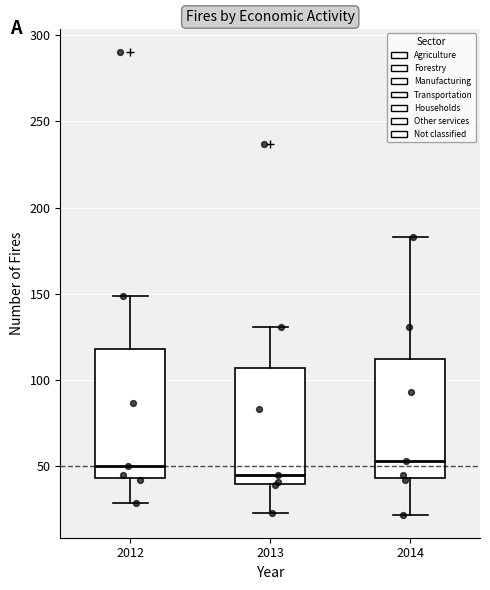

Comparing the boxes themselves (not the whiskers), which one is the tallest?

2012